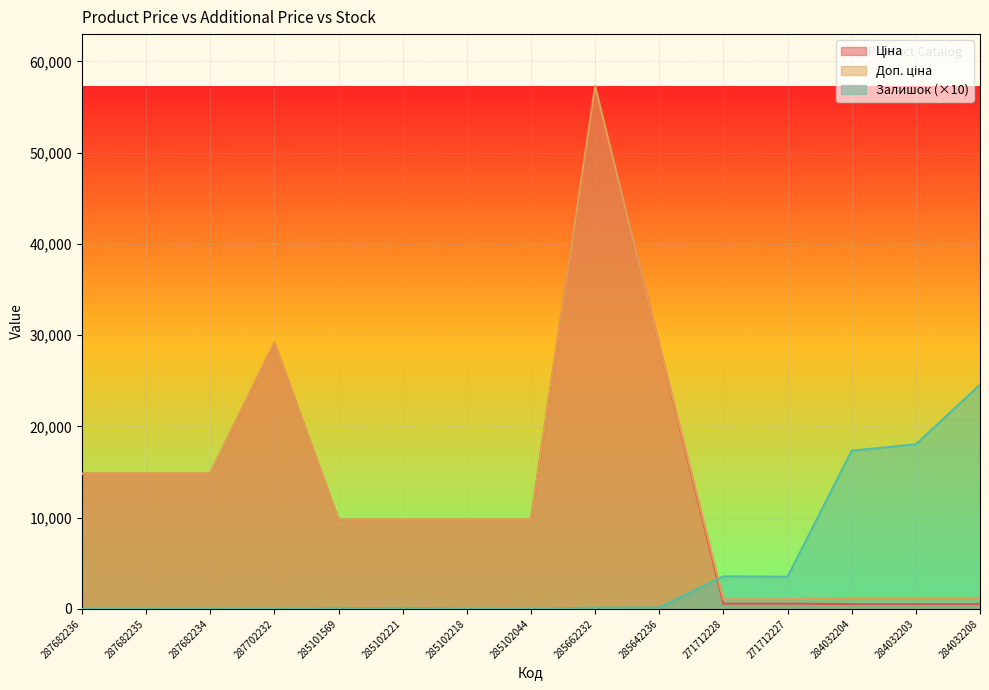

True or false: Залишок has a value of 3570.0 at 271712228.

True